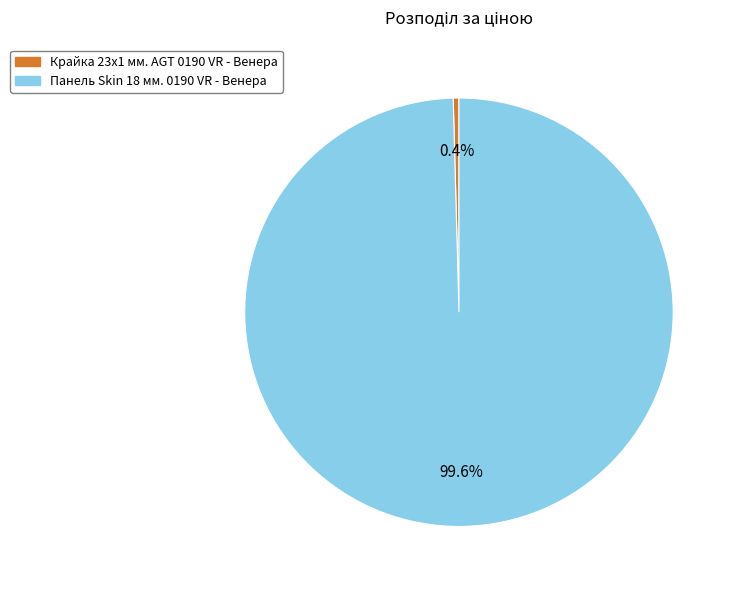

To the nearest percent, what percentage of the pie is Панель Skin 18 мм. 0190 VR - Венера?

100%